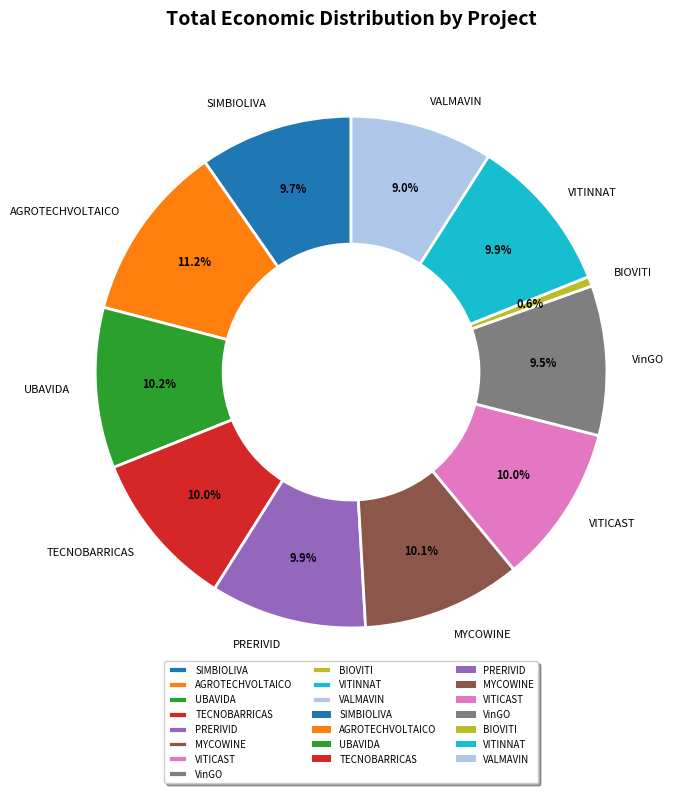

What is the smallest slice in the pie chart?

BIOVITI